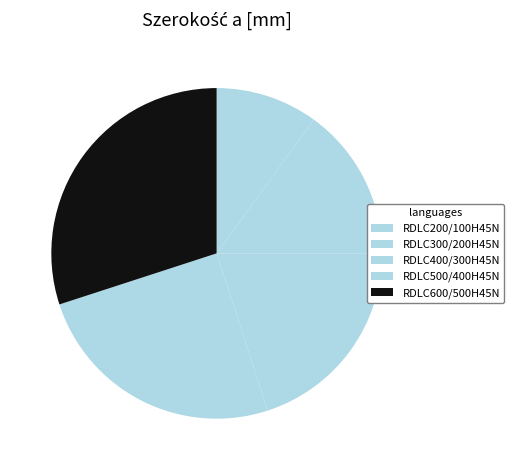

How many segments does this pie chart have?

5